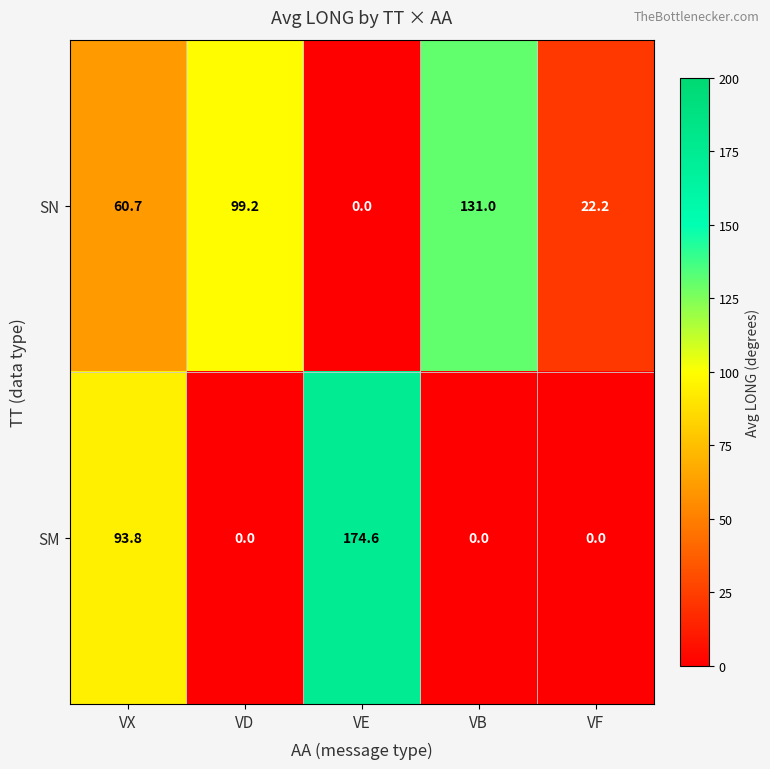

What is the sum of all SM values?

268.4